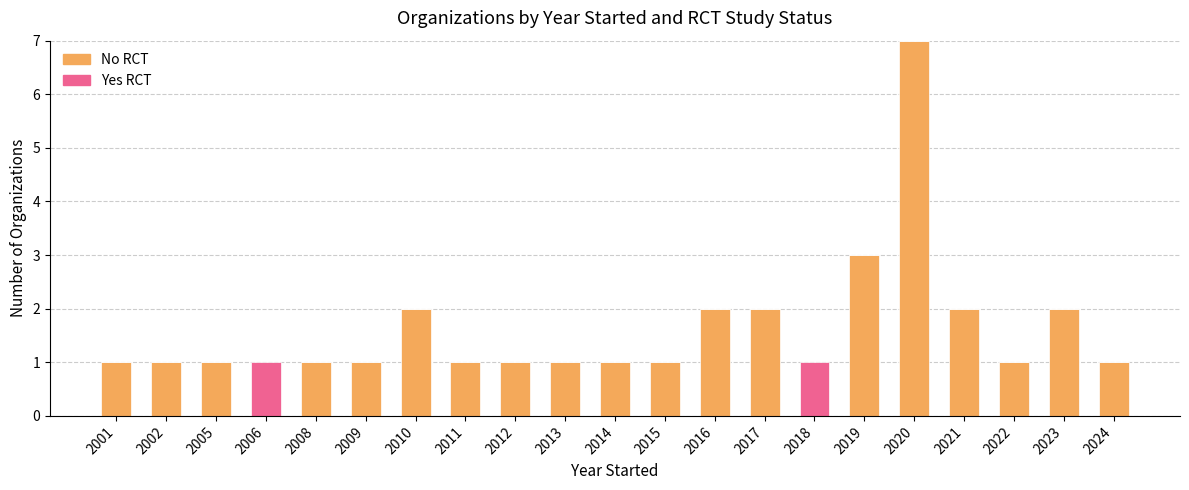

At which category is the sum across all series the highest?

2020